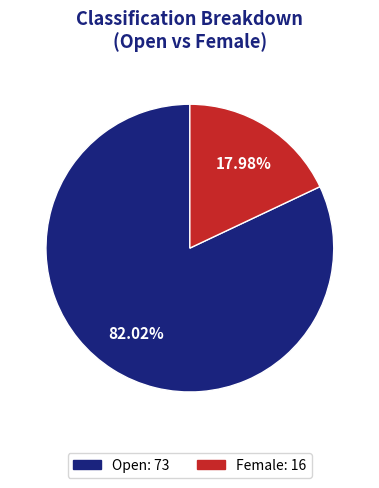

Which slice is the largest?

Open